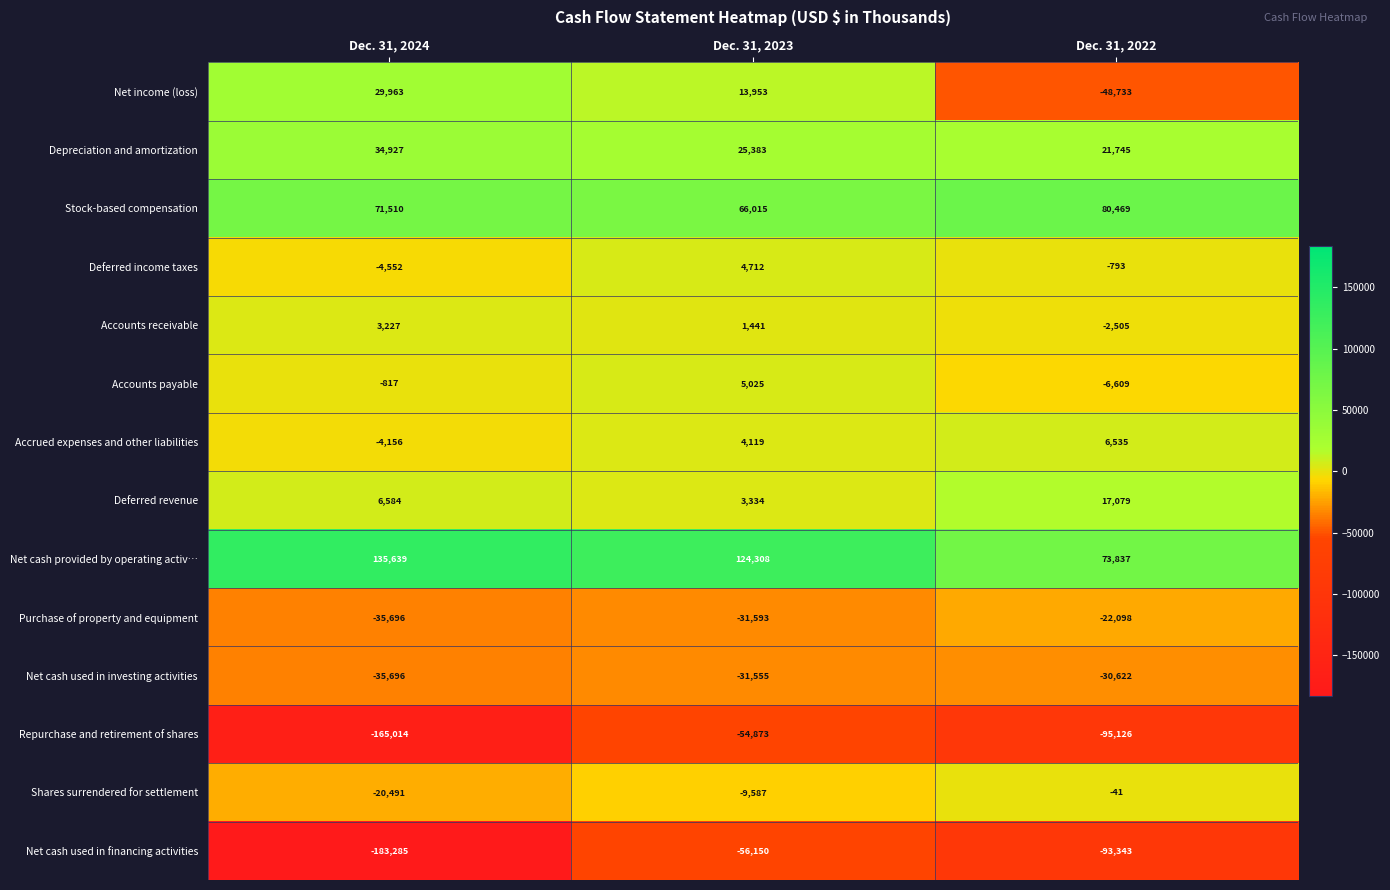

What is the approximate value of Deferred revenue at Dec. 31, 2022?

17079